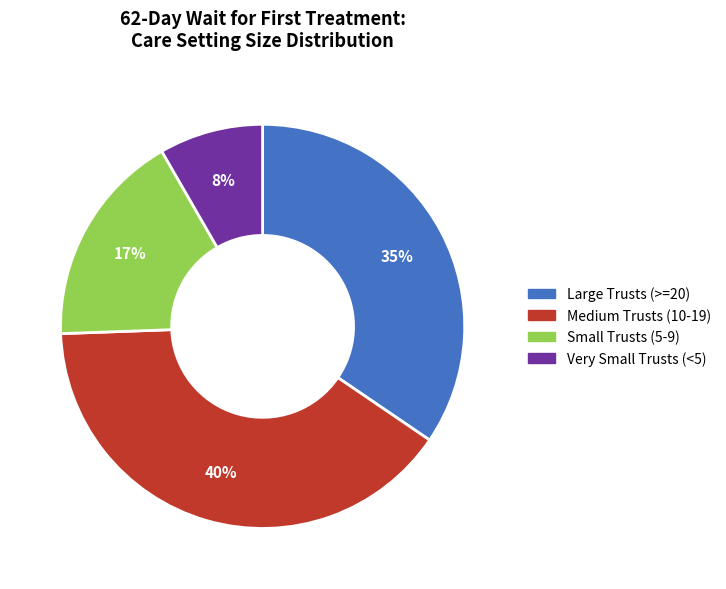

To the nearest percent, what is the difference between the largest and smallest slice percentages?

32%